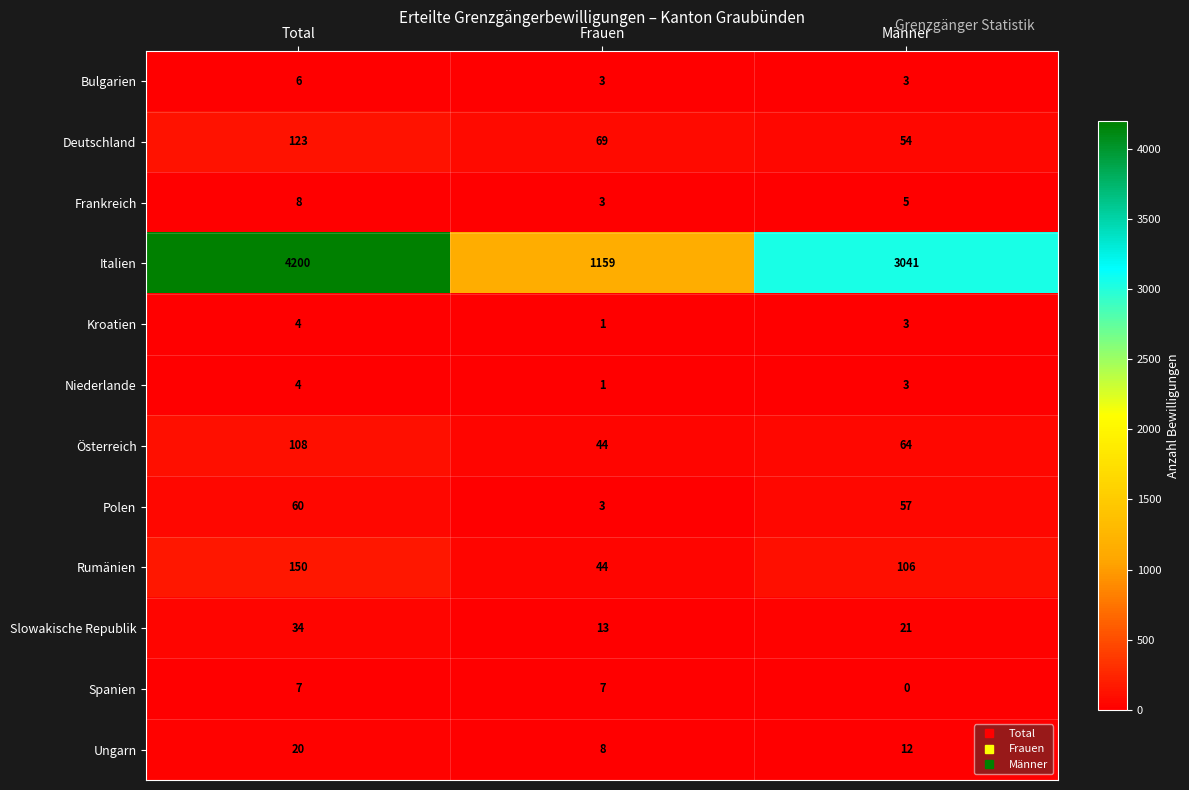

Count the Österreich values in the range 44 to 108.

3